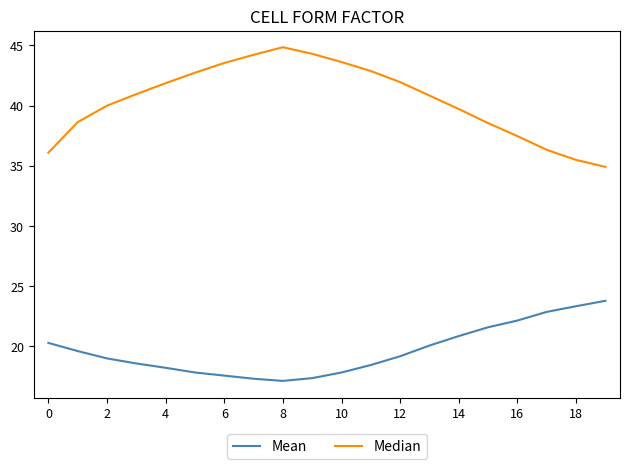

What is the maximum value shown in the chart?

44.9